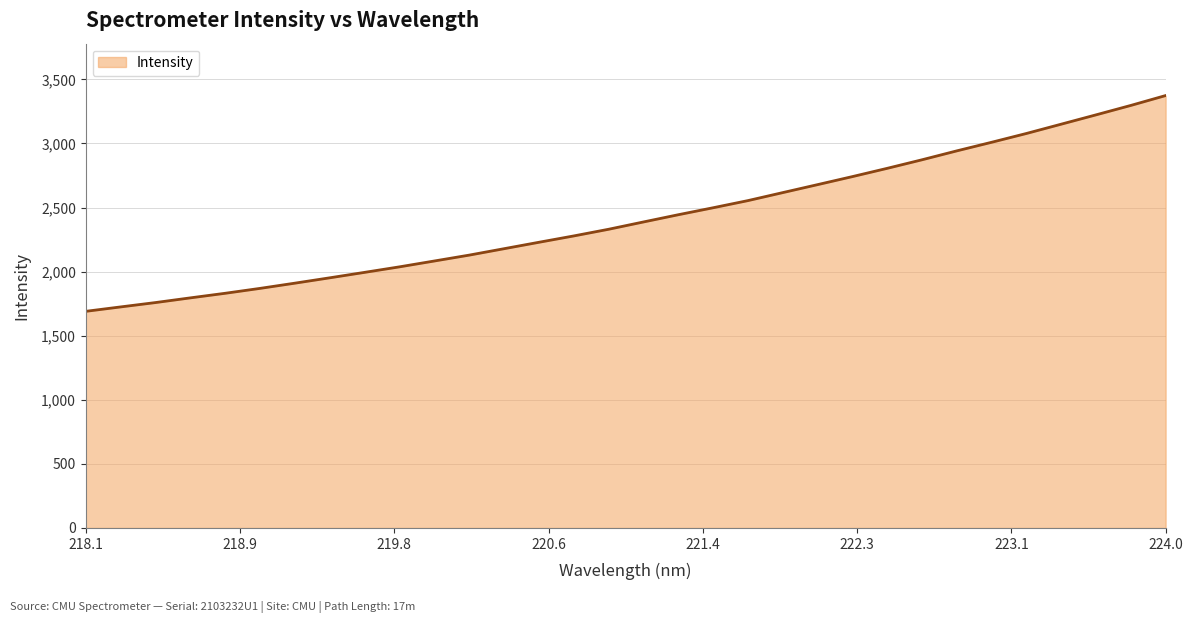

What is the difference between the maximum and minimum values?

1683.7